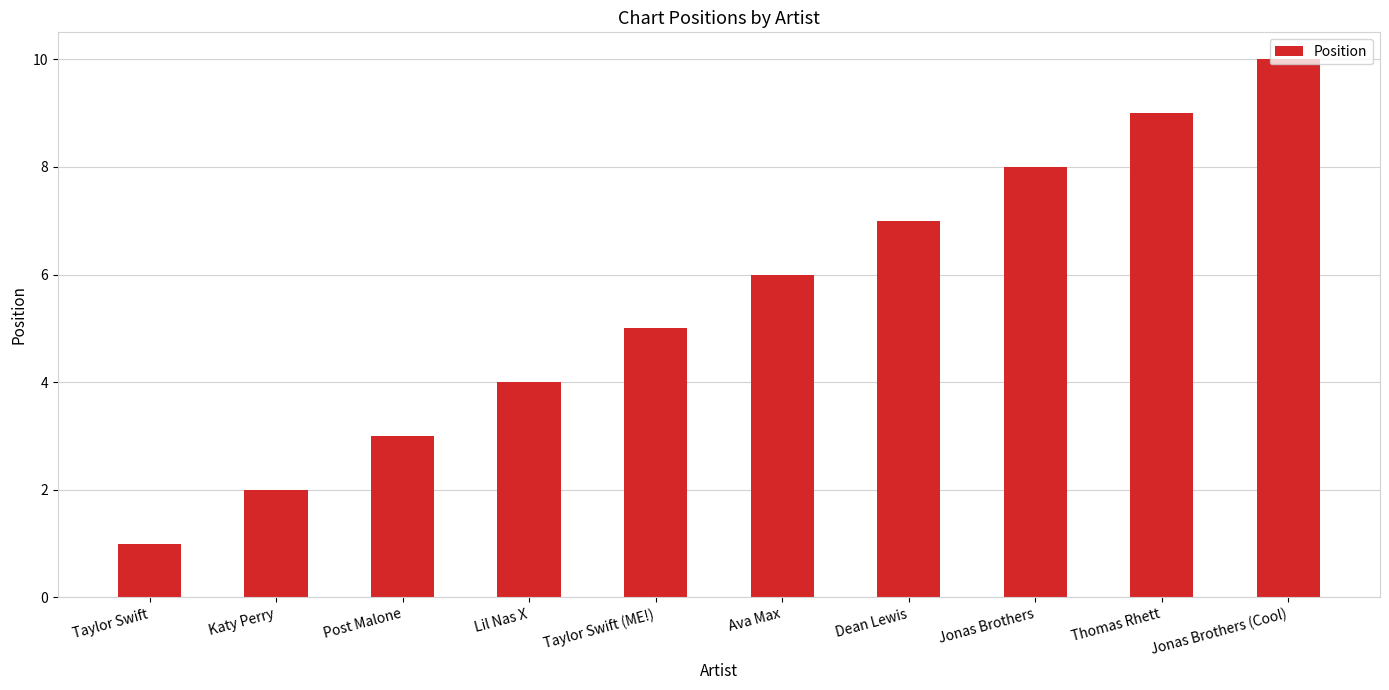

Rank the categories by value from highest to lowest.

Jonas Brothers (Cool), Thomas Rhett, Jonas Brothers, Dean Lewis, Ava Max, Taylor Swift (ME!), Lil Nas X, Post Malone, Katy Perry, Taylor Swift